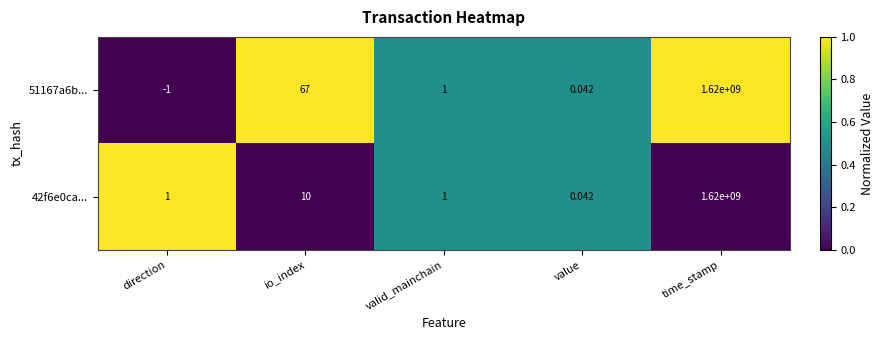

Is the value of 42f6e0ca... at value greater than the value of 51167a6b... at time_stamp?

No